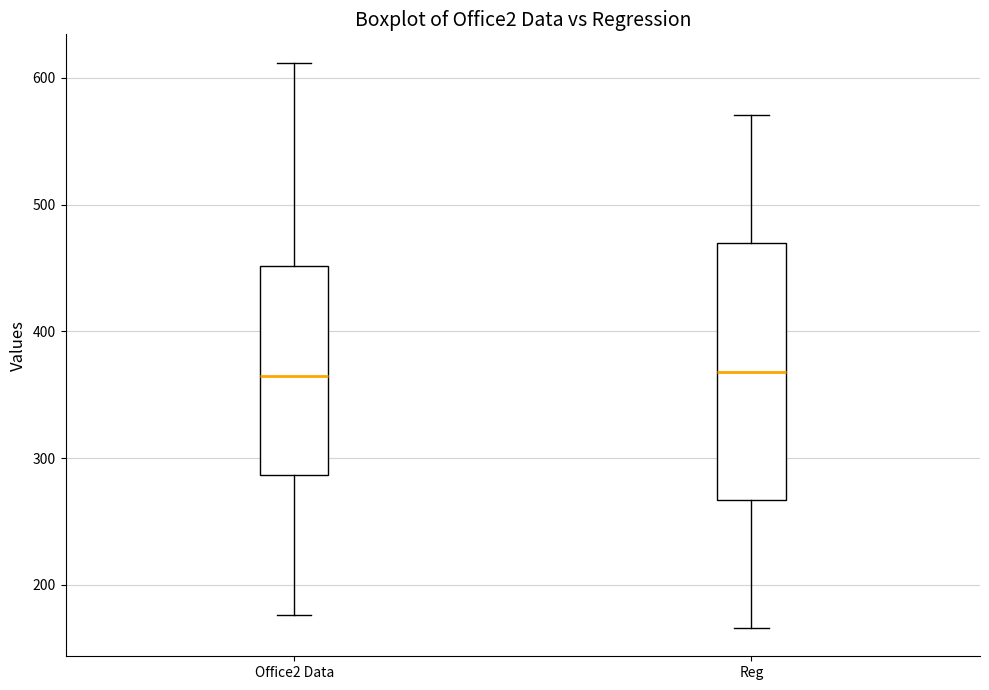

Reading left to right, read every box against the y-axis: the position of its median line, the range the box covers, and the ends of its whiskers. The values are not printed on the chart, so give them approximately, as read against the axis.

Office2 Data: median 360, box 290 to 450, whiskers 180 to 610
Reg: median 370, box 270 to 470, whiskers 170 to 570